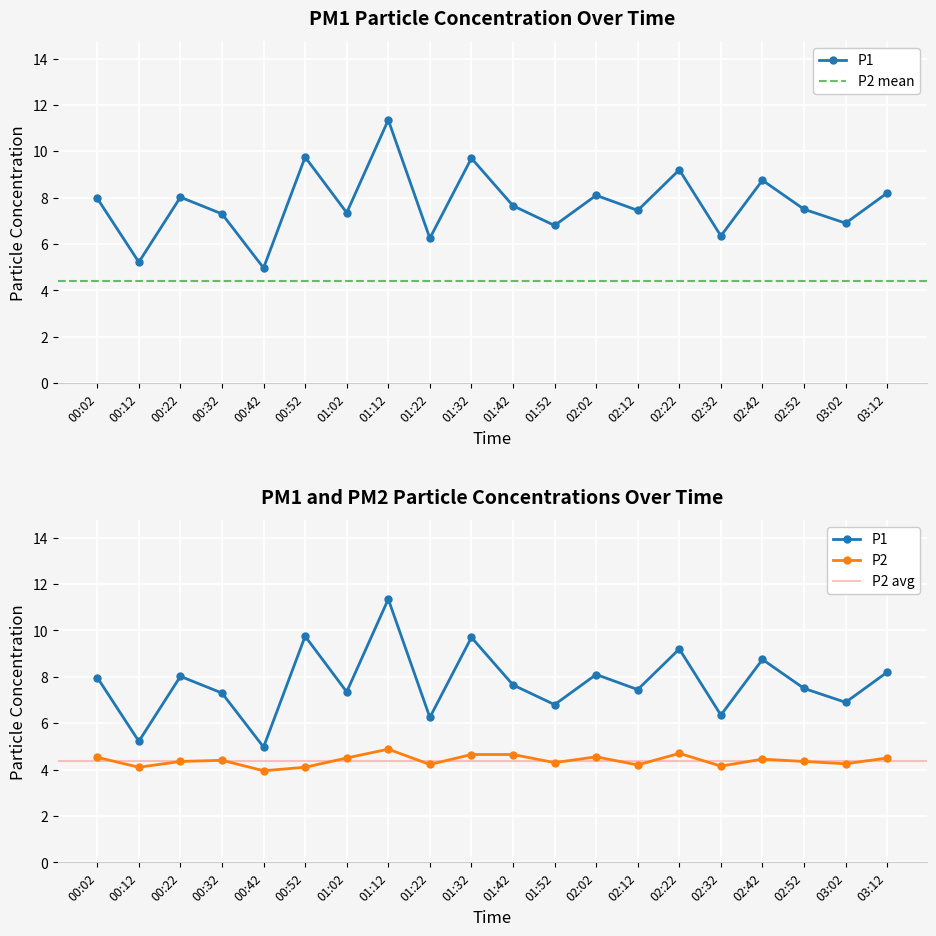

In P2, how many points are lower than both neighbors (excluding endpoints)?

7